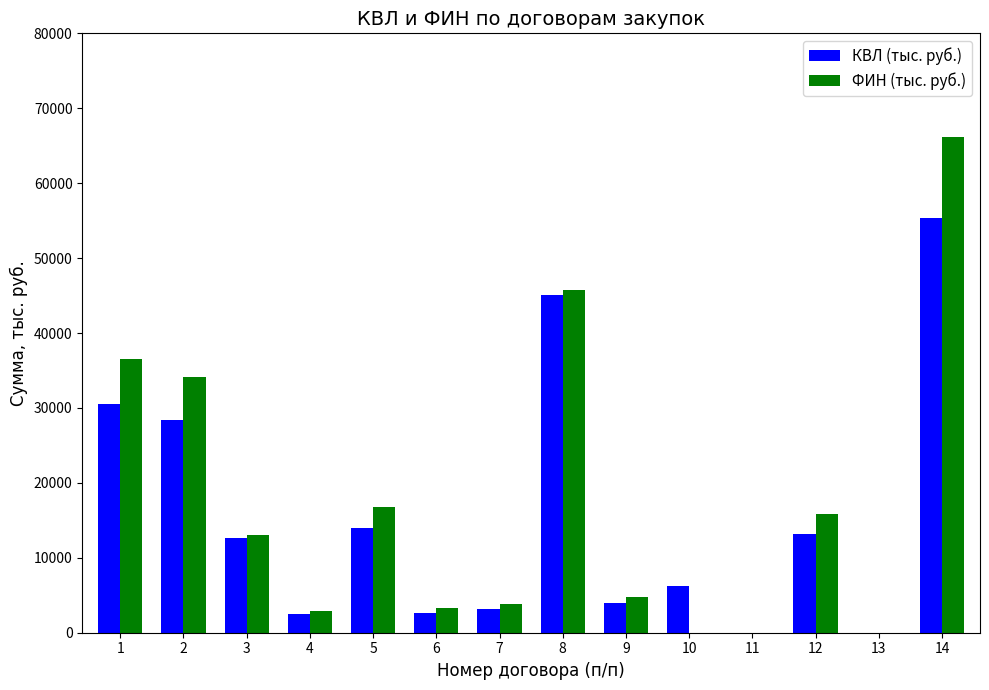

Which label corresponds to the largest value in the chart?

14